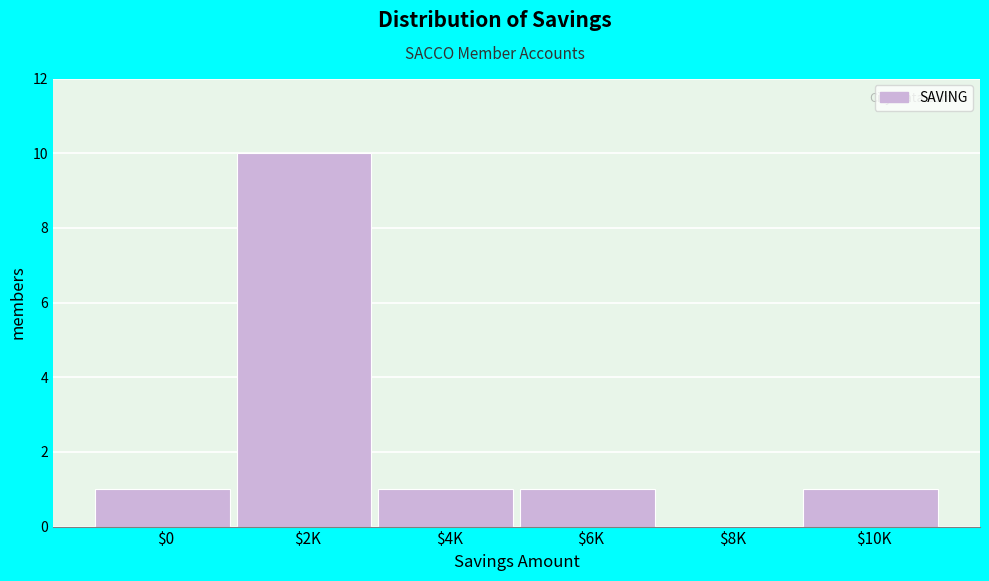

What is the greatest value displayed?

10